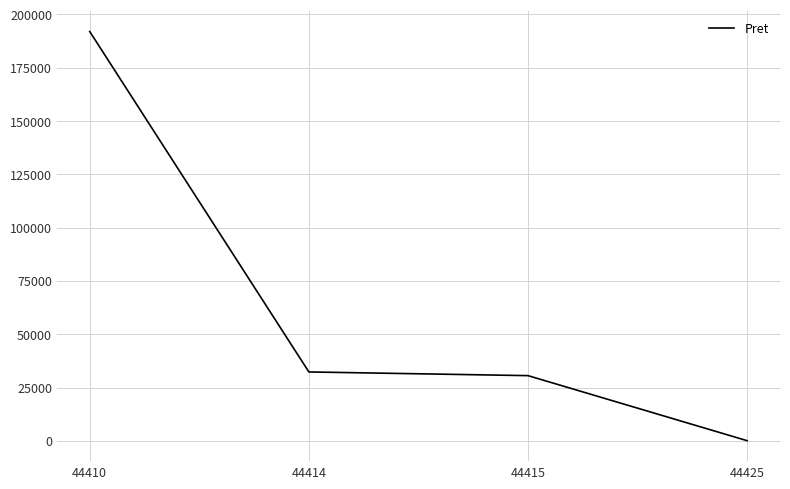

How many series are shown in this chart?

1